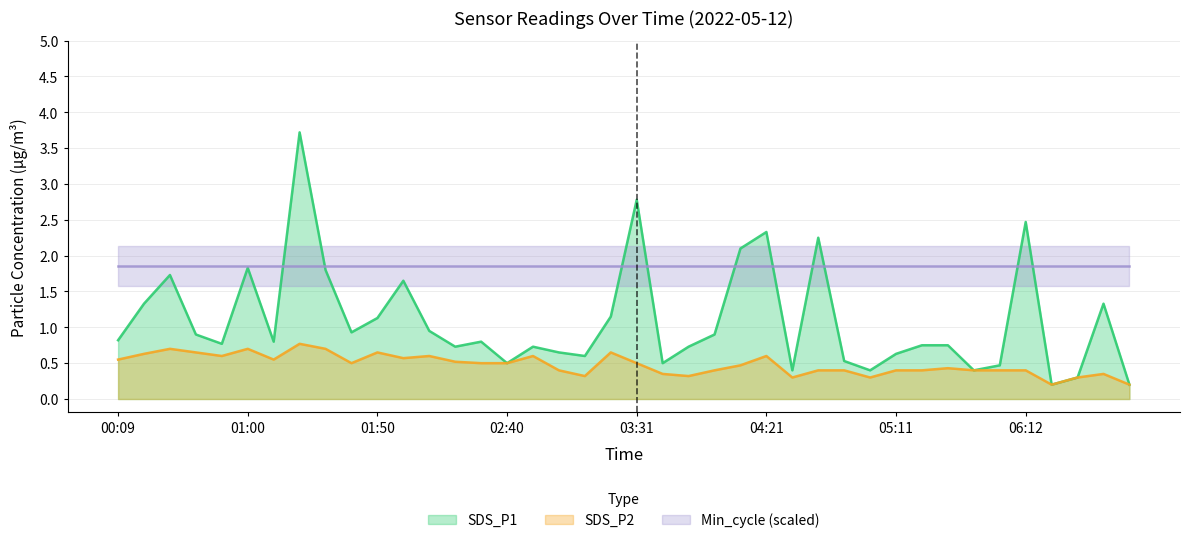

Which series changed the most between 01:40 and 03:41?

SDS_P1